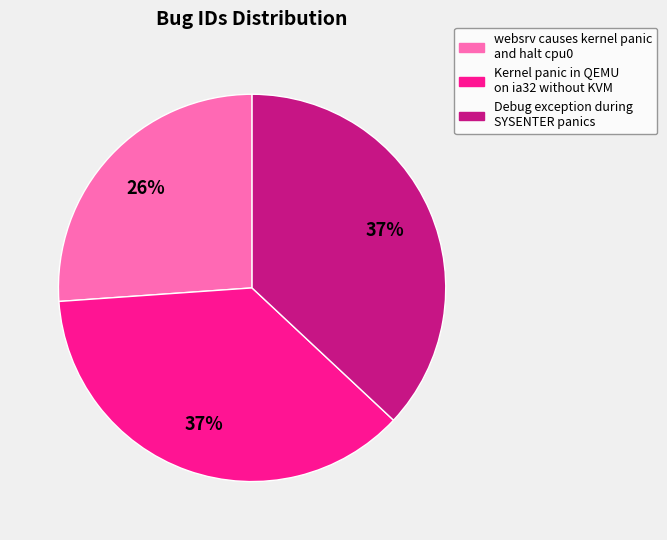

Do Debug exception during SYSENTER panics and websrv causes kernel panic and halt cpu0 together represent more than half of the pie?

Yes